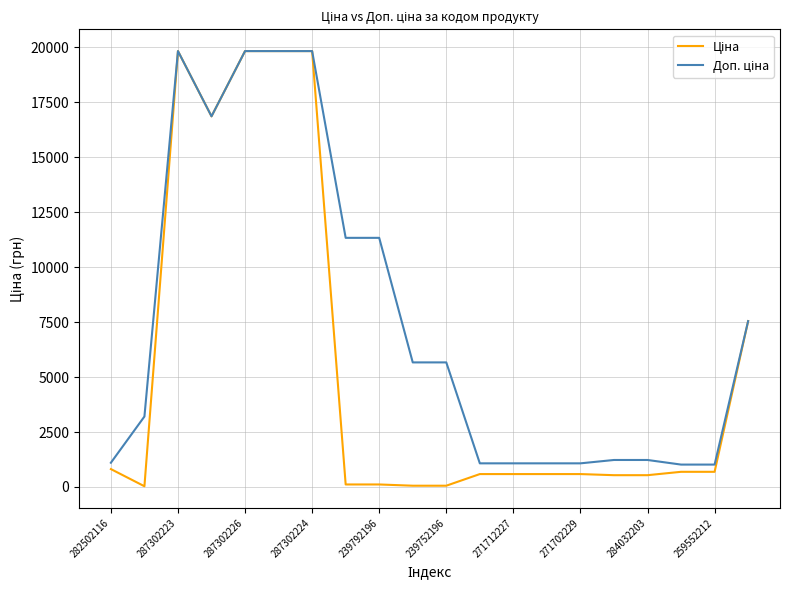

Does the chart display data point markers on the line(s)?

No